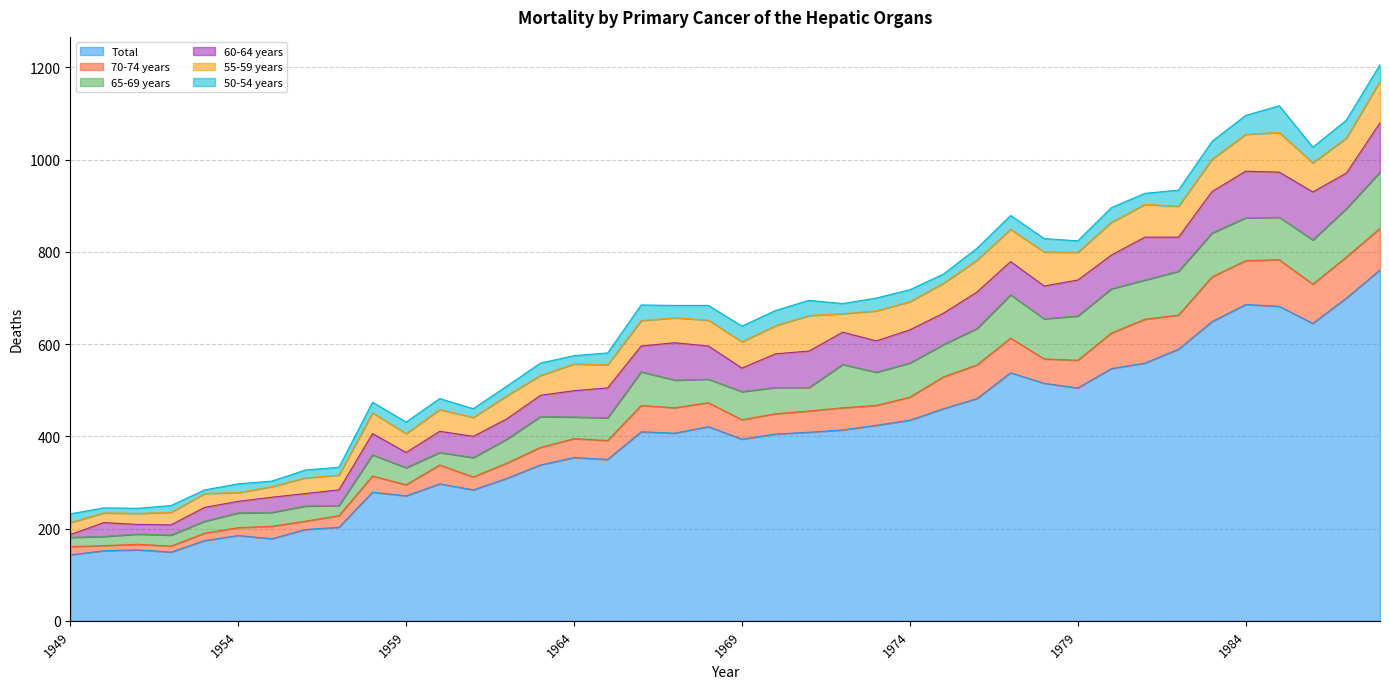

Rank the series by their maximum value, from lowest to highest.

50-54 years, 55-59 years, 70-74 years, 60-64 years, 65-69 years, Total